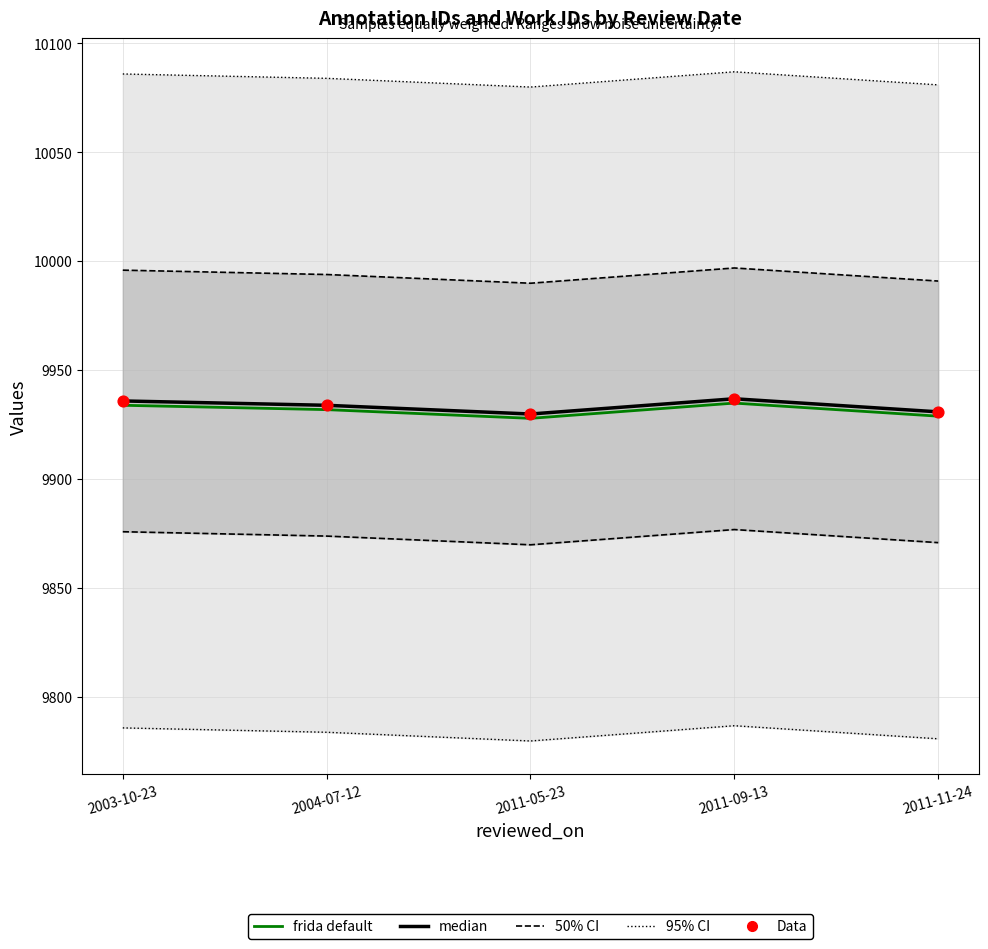

Which series has the largest total across all categories?

median